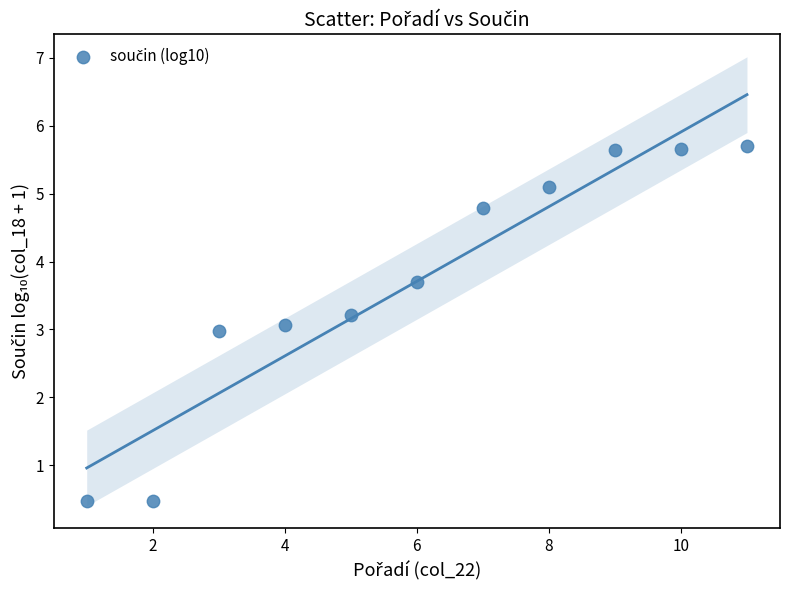

What is the average Y value?

3.7